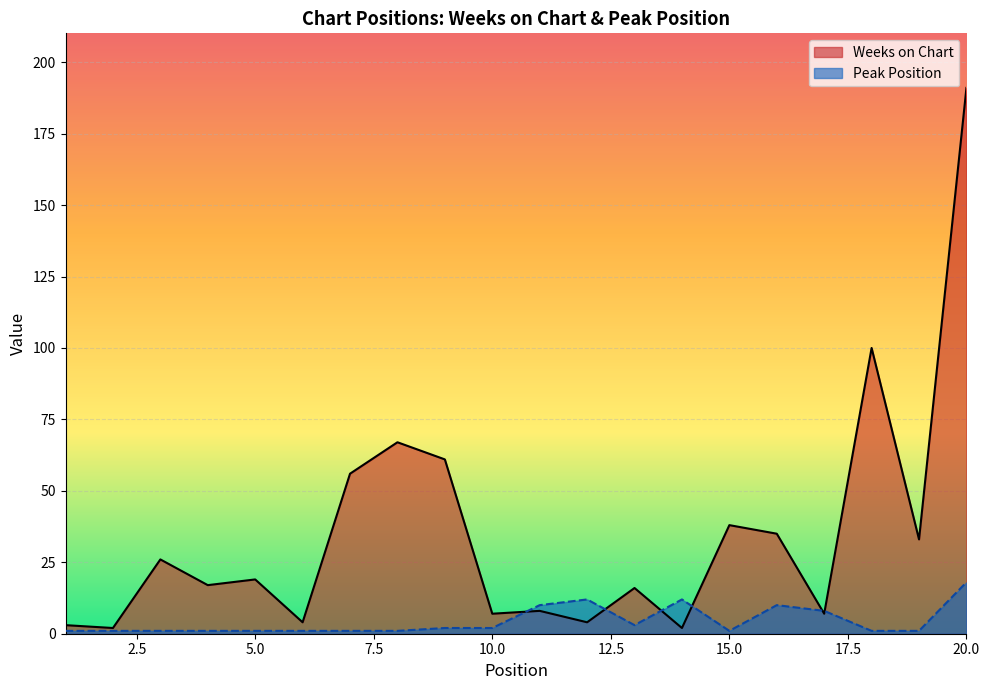

Where is Weeks on Chart nearest to the value 96?

18